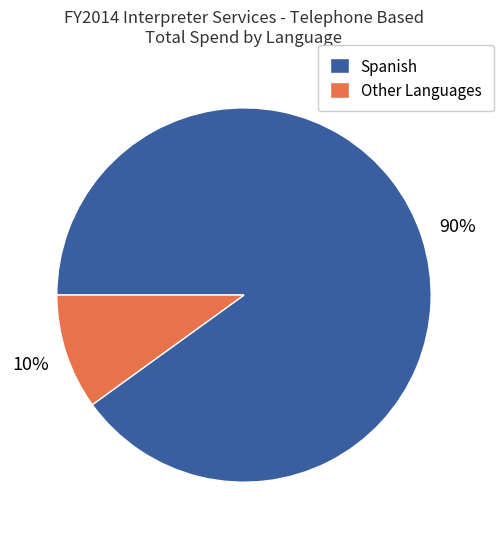

Combined, do Spanish and Other Languages account for over 50%?

Yes